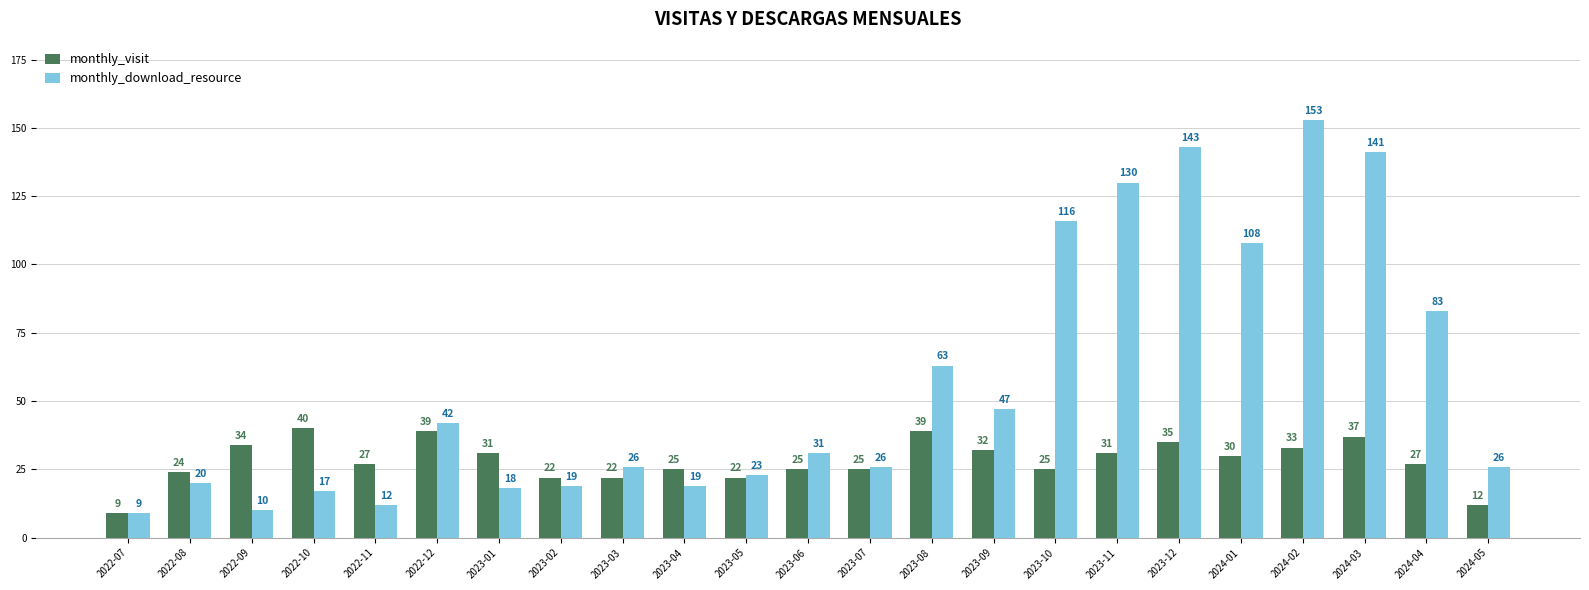

What is the label of the 14th bar from the right?

2023-04